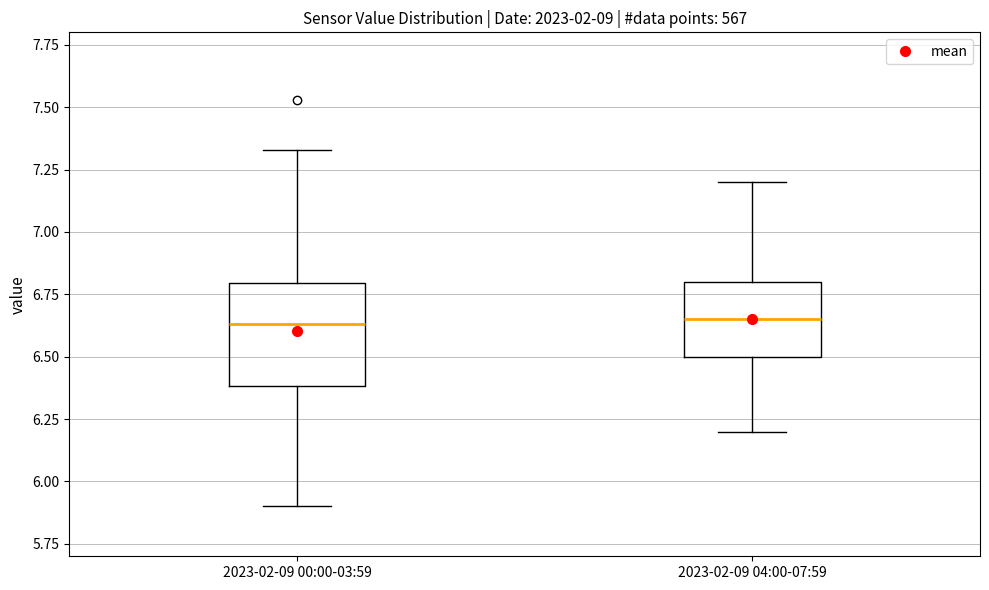

Where does the upper whisker of the box for 2023-02-09 00:00-03:59 end on the y-axis? The values are not printed on the chart, so give them approximately, as read against the axis.

7.35